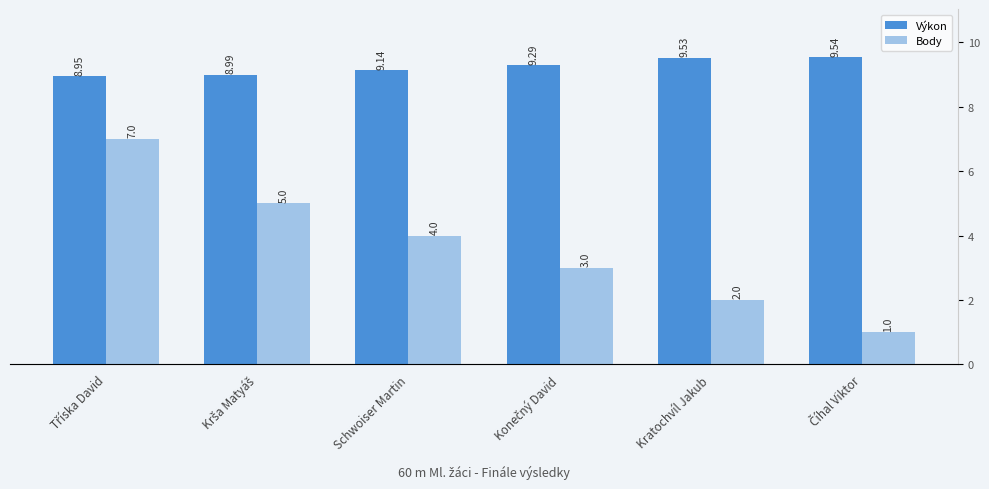

How many values in the Výkon series are below 9?

2